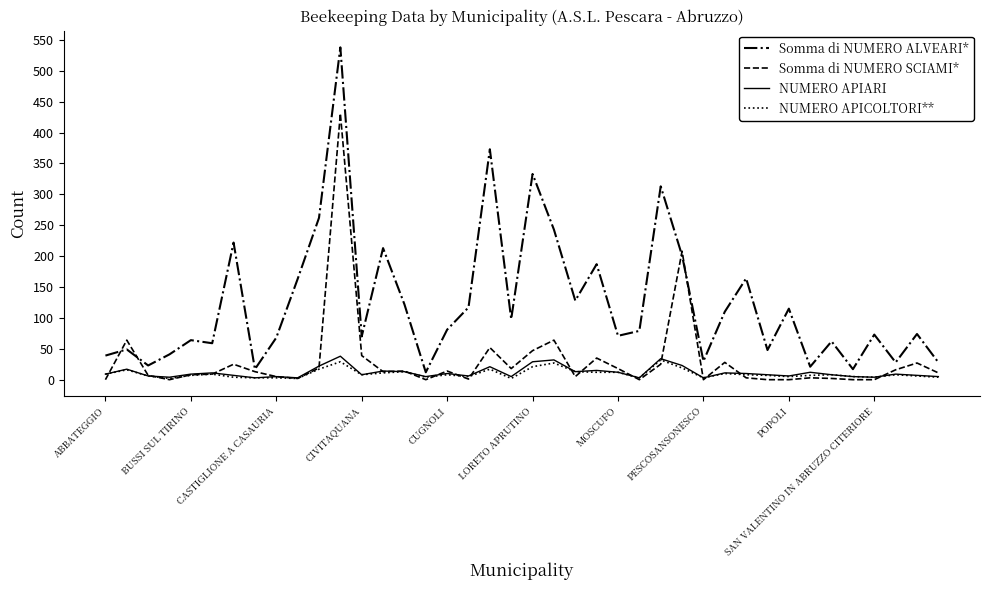

Which series has the widest spread of values?

Somma di NUMERO ALVEARI*